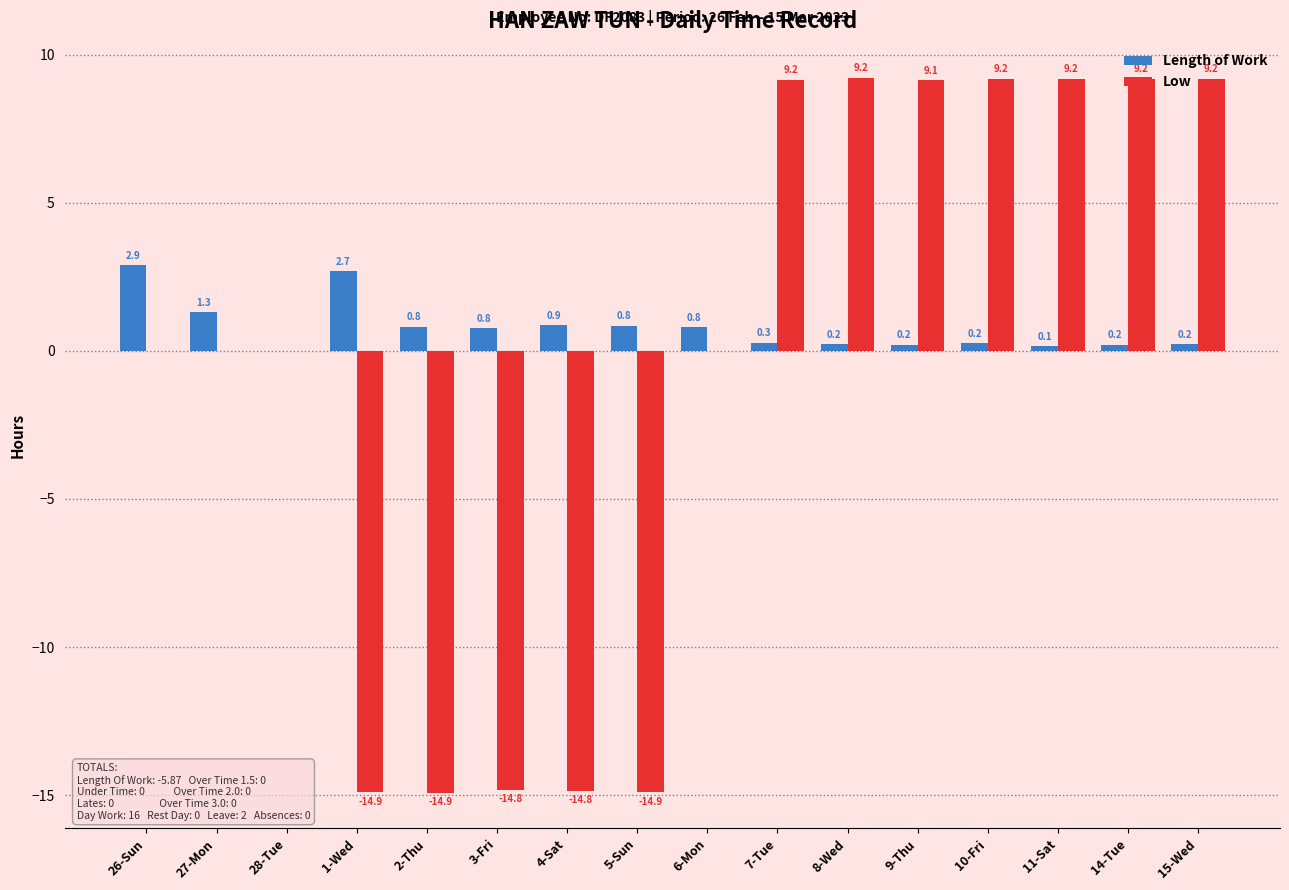

Which series changed the most between 9-Thu and 10-Fri?

Low